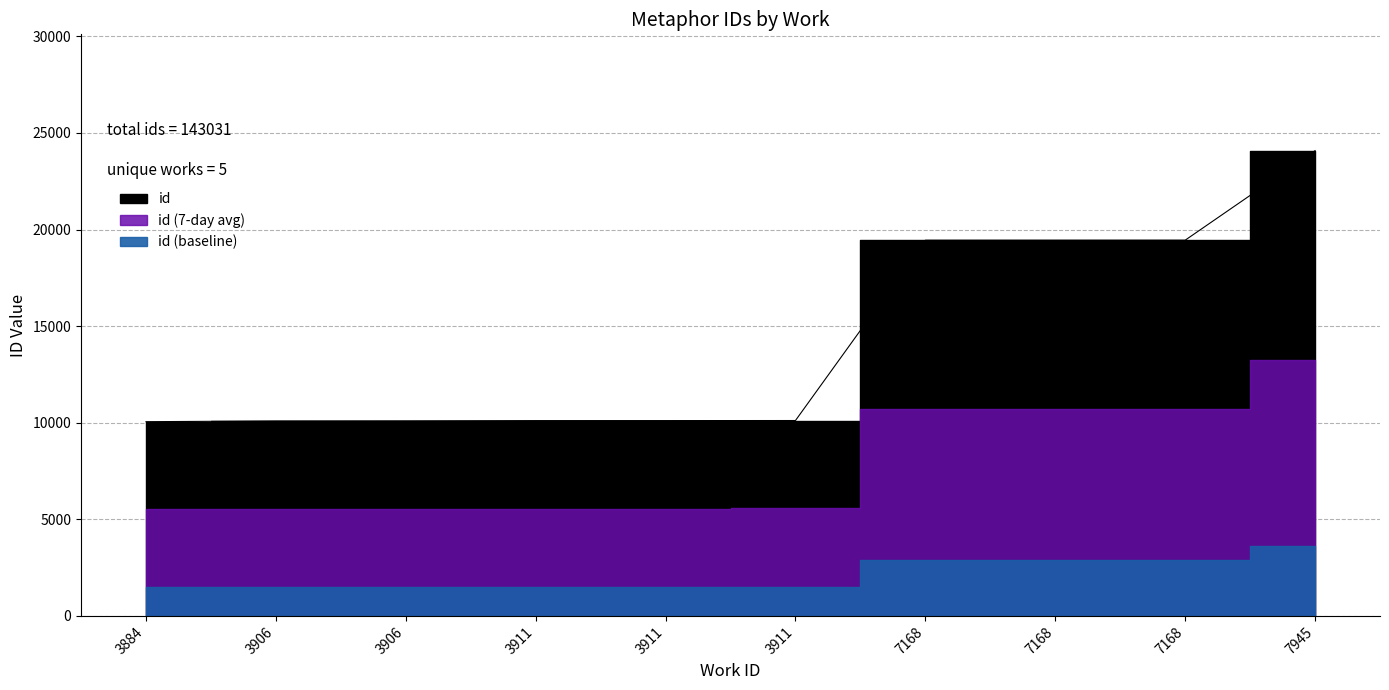

Is it true that the value at 3906 is 15546?

False